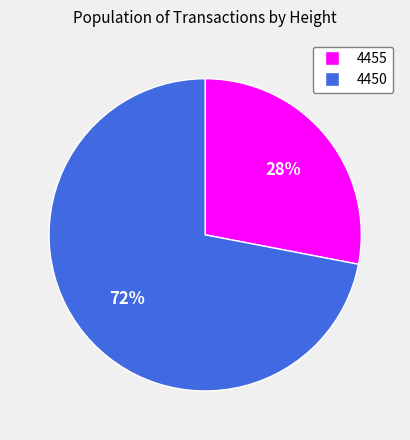

To the nearest percent, what percentage of the pie is 4450?

72%